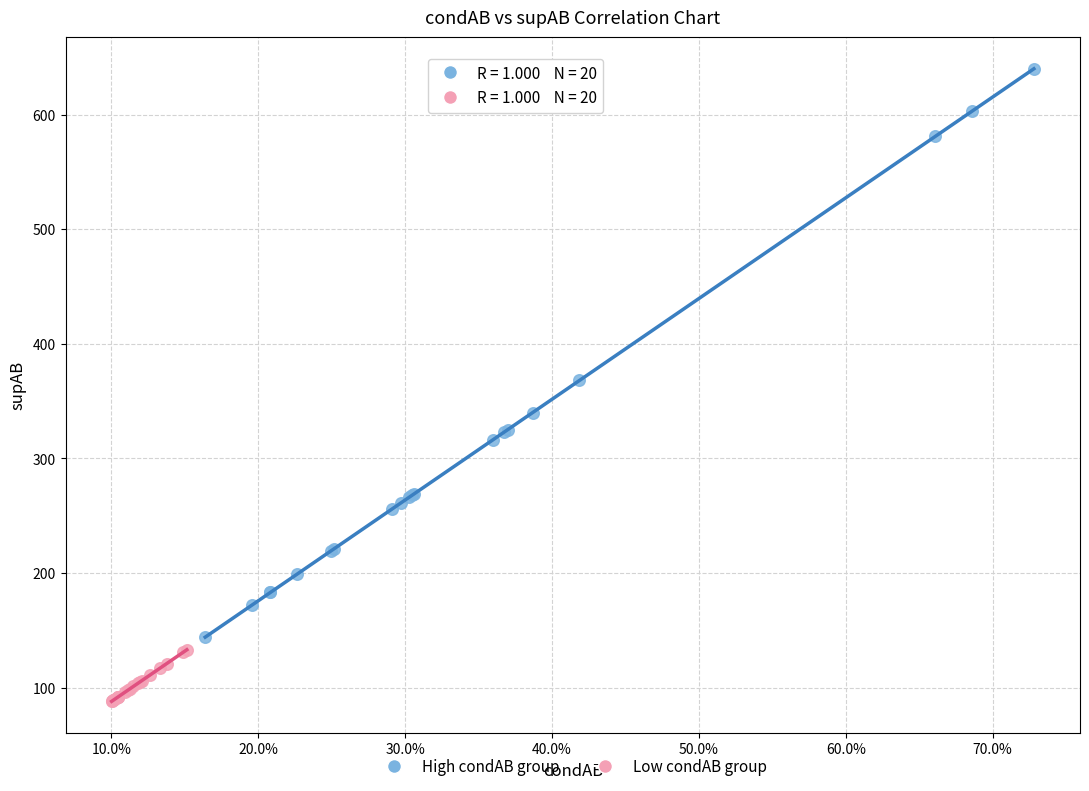

Which series contains the highest Y value?

High condAB group